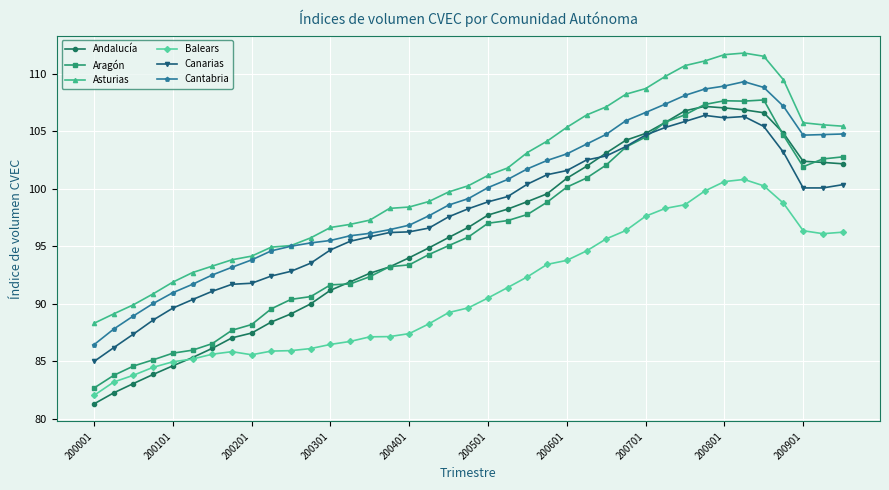

What is the maximum value for Asturias?

111.8